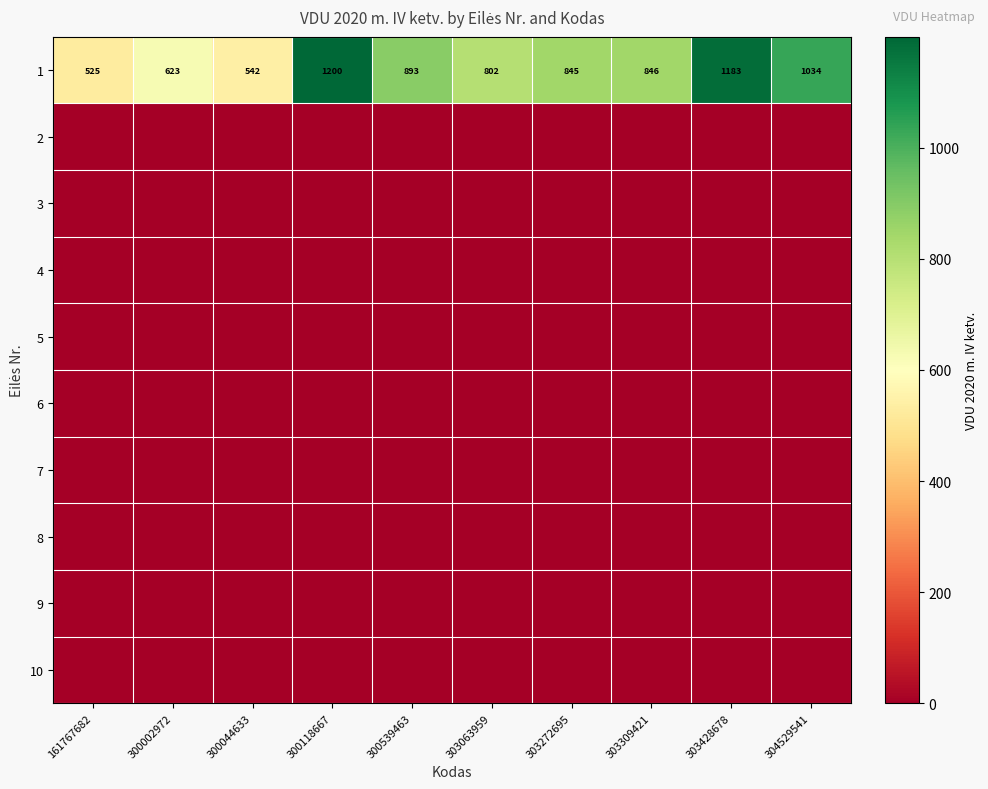

The 1 series shows 1183.1 at 303428678. True or false?

True